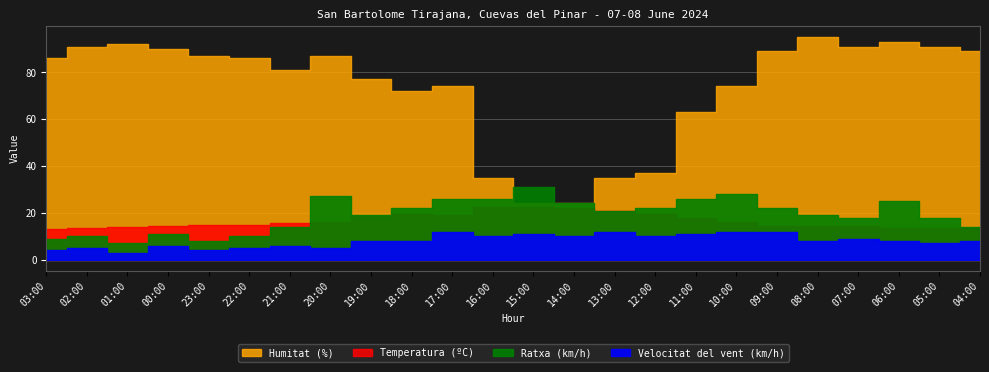

Reading right to left, list all the values displayed in this chart.

Temperatura (ºC): 04:00=13.4	05:00=13.5	06:00=13.5	07:00=14.3	08:00=14.2	09:00=14.4	10:00=16.3	11:00=18.0	12:00=19.6	13:00=20.8	14:00=22.0	15:00=22.4	16:00=22.7	17:00=19.2	18:00=19.6	19:00=18.5	20:00=16.2	21:00=15.8	22:00=15.0	23:00=14.6	00:00=14.3	01:00=14.1	02:00=13.5	03:00=13.0
Velocitat del vent (km/h): 04:00=8.0	05:00=7.0	06:00=8.0	07:00=9.0	08:00=8.0	09:00=12.0	10:00=12.0	11:00=11.0	12:00=10.0	13:00=12.0	14:00=10.0	15:00=11.0	16:00=10.0	17:00=12.0	18:00=8.0	19:00=8.0	20:00=5.0	21:00=6.0	22:00=5.0	23:00=4.0	00:00=6.0	01:00=3.0	02:00=5.0	03:00=4.0
Humitat (%): 04:00=89.0	05:00=91.0	06:00=93.0	07:00=91.0	08:00=95.0	09:00=89.0	10:00=74.0	11:00=63.0	12:00=37.0	13:00=35.0	14:00=24.0	15:00=24.0	16:00=35.0	17:00=74.0	18:00=72.0	19:00=77.0	20:00=87.0	21:00=81.0	22:00=86.0	23:00=87.0	00:00=90.0	01:00=92.0	02:00=91.0	03:00=86.0
Ratxa (km/h): 04:00=14.0	05:00=18.0	06:00=25.0	07:00=18.0	08:00=19.0	09:00=22.0	10:00=28.0	11:00=26.0	12:00=22.0	13:00=21.0	14:00=24.0	15:00=31.0	16:00=26.0	17:00=26.0	18:00=22.0	19:00=19.0	20:00=27.0	21:00=14.0	22:00=10.0	23:00=8.0	00:00=11.0	01:00=7.0	02:00=10.0	03:00=9.0